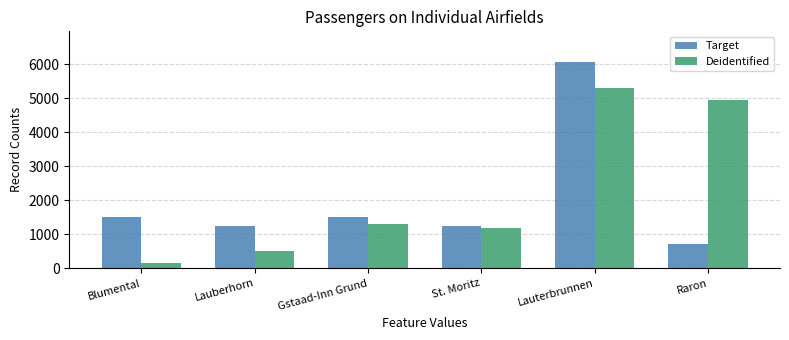

Is the value of Deidentified at Blumental greater than the value of Target at Blumental?

No